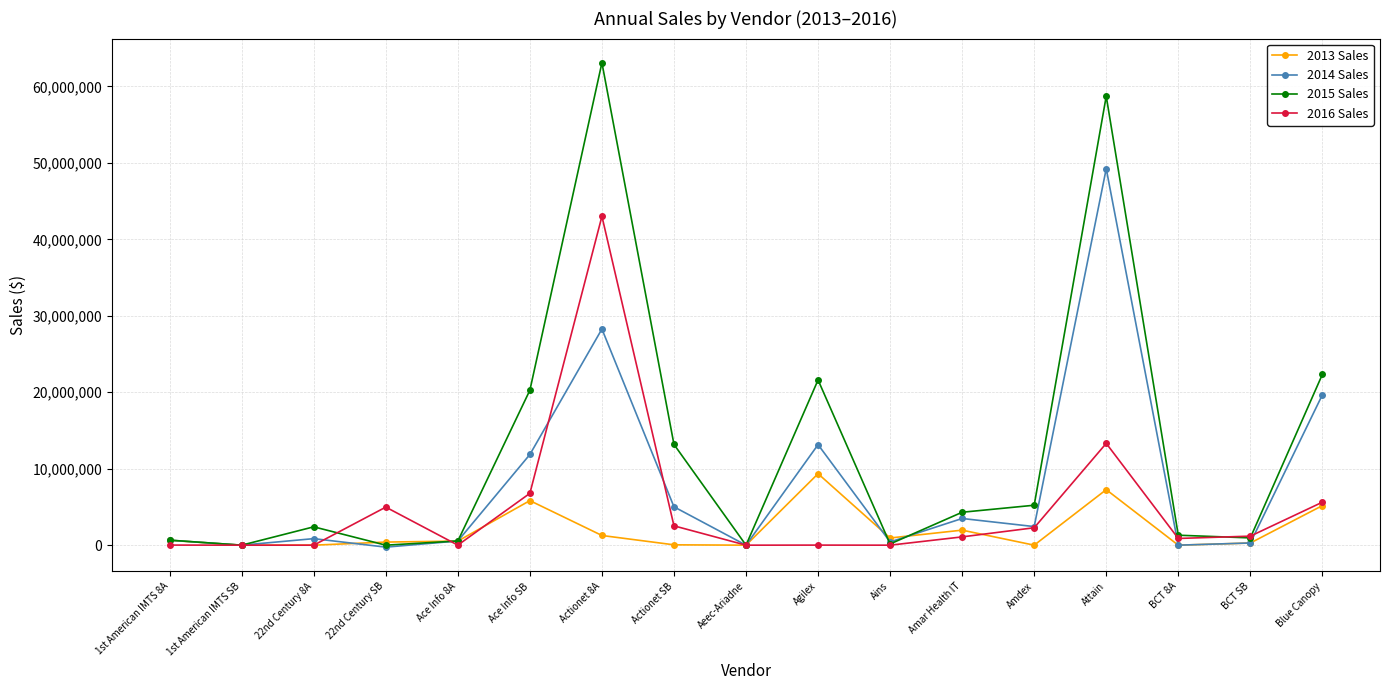

What is the label of the 7th point from the right?

Ains